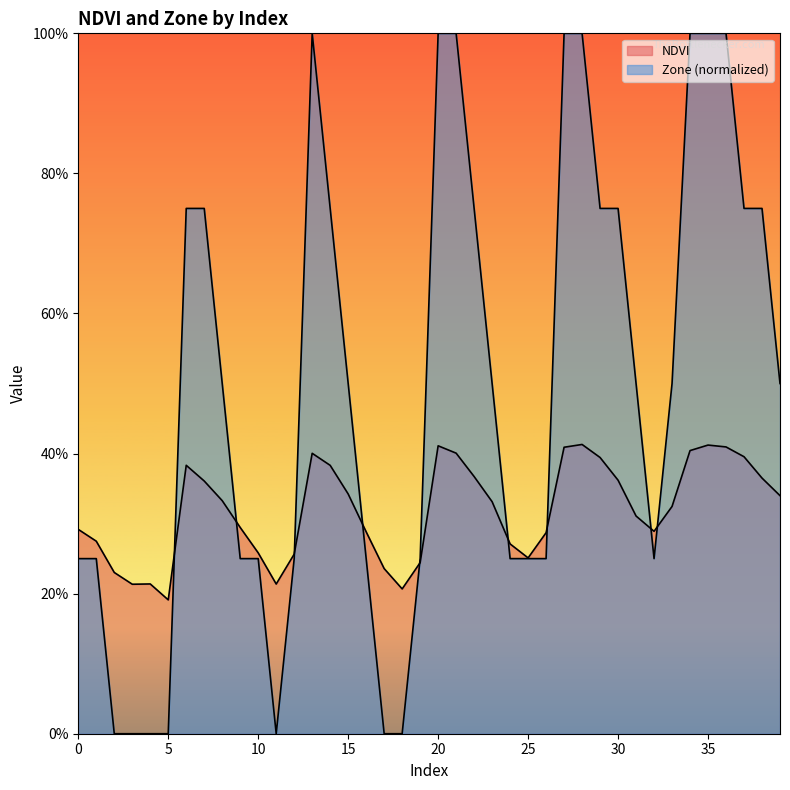

At 17, list the series in order from smallest to largest.

Zone, NDVI